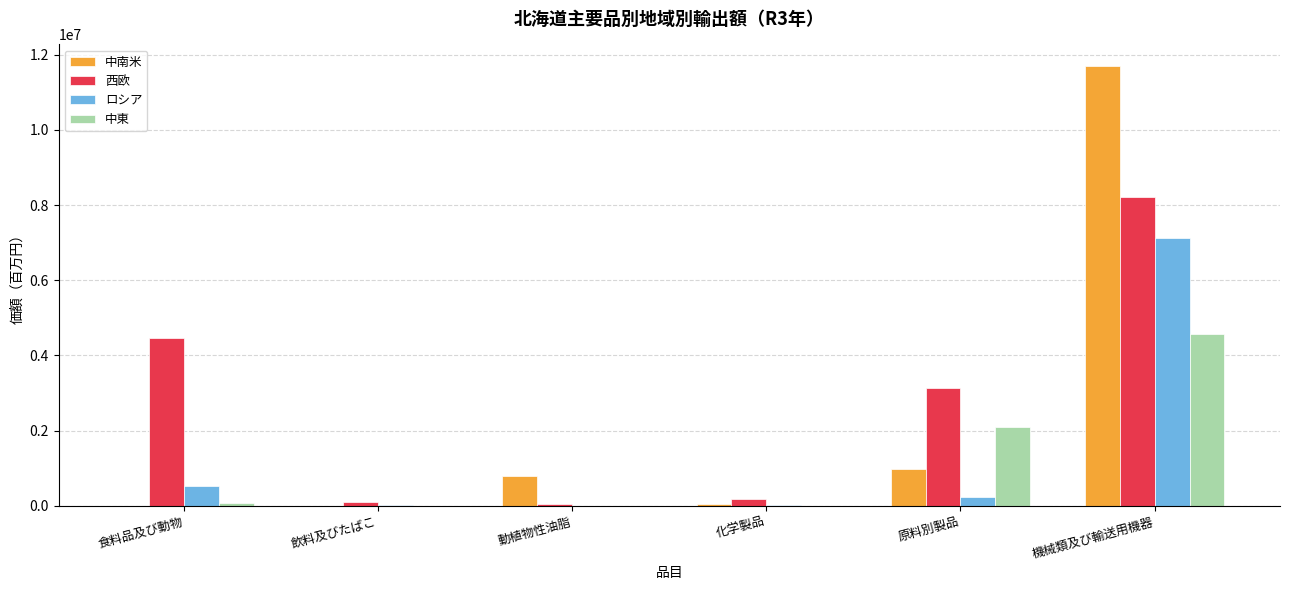

Is the value of 中東 at 原料別製品 greater than the value of ロシア at 機械類及び輸送用機器?

No